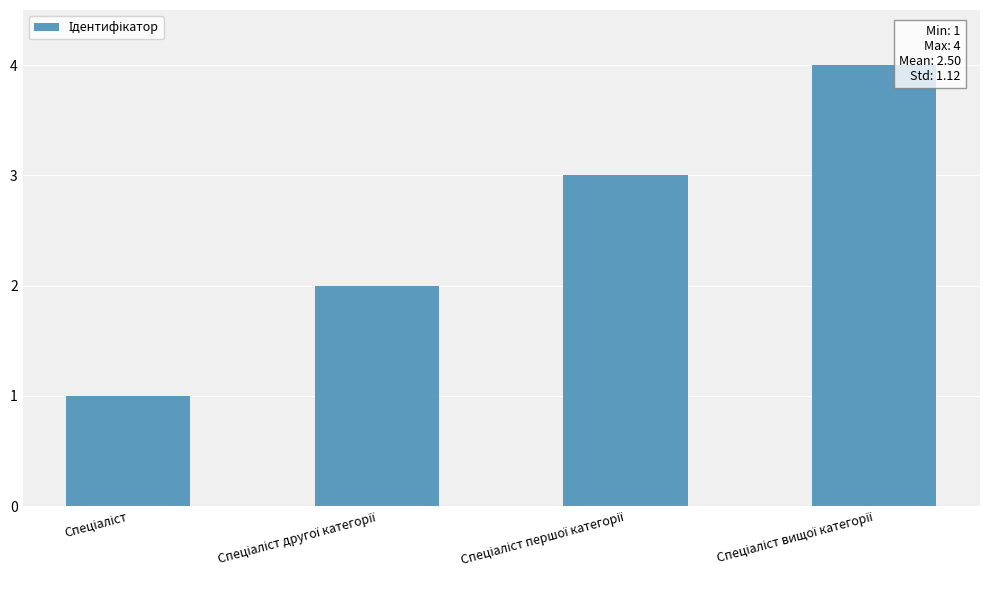

What is the greatest value displayed?

4